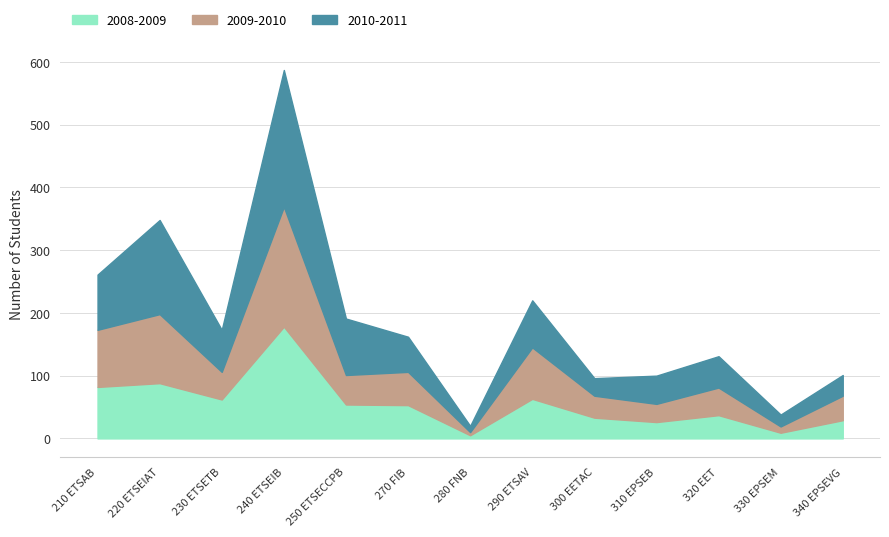

What position from the right is 310 EPSEB?

4